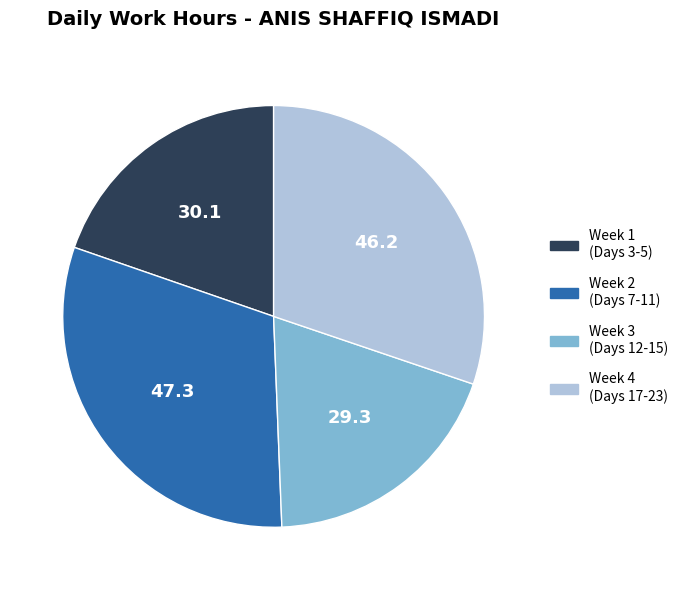

Does any single category account for the majority?

No